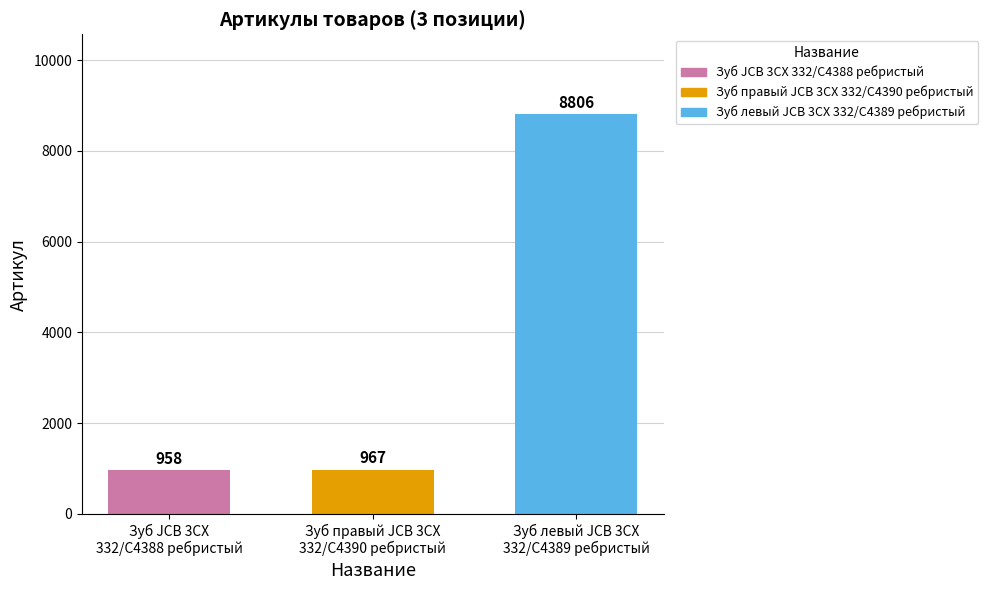

Are the bars horizontal?

No